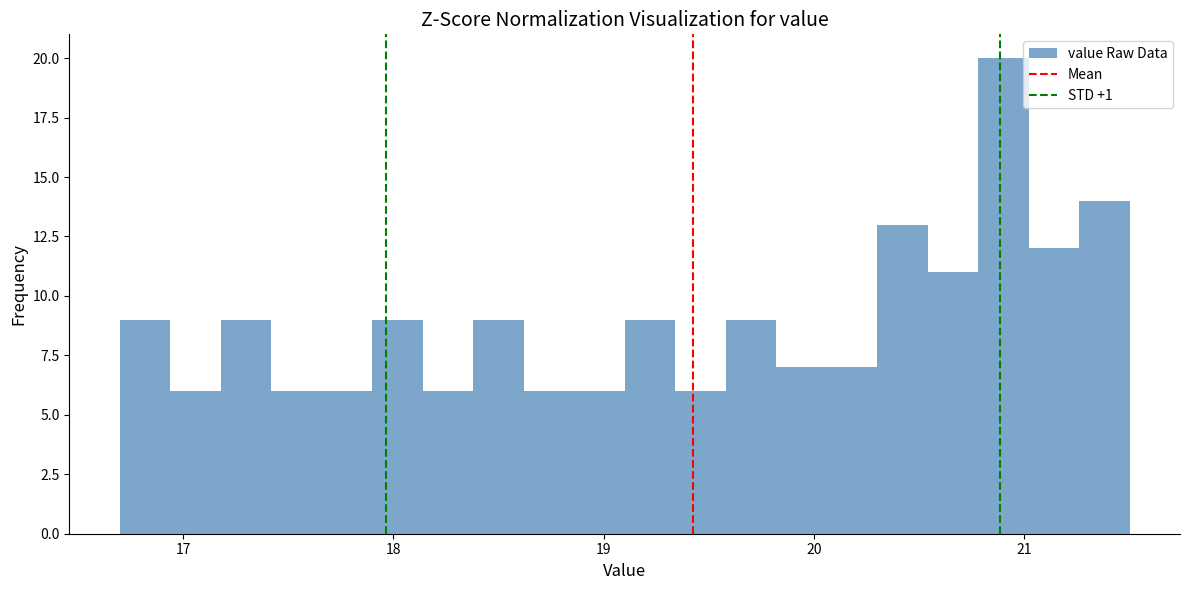

Around what value on the x-axis is the tallest bar? Give the approximate position of its centre, as read against the axis.

20.9